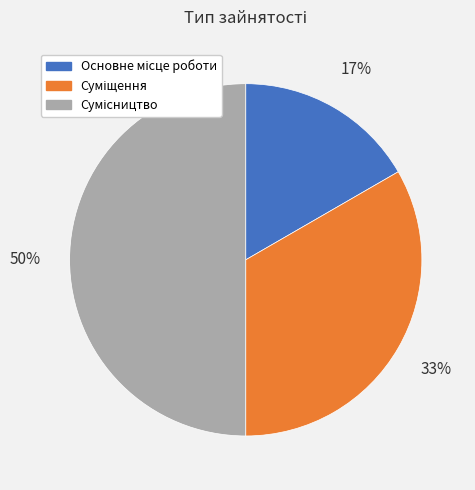

To the nearest percent, what is the average slice percentage?

33%